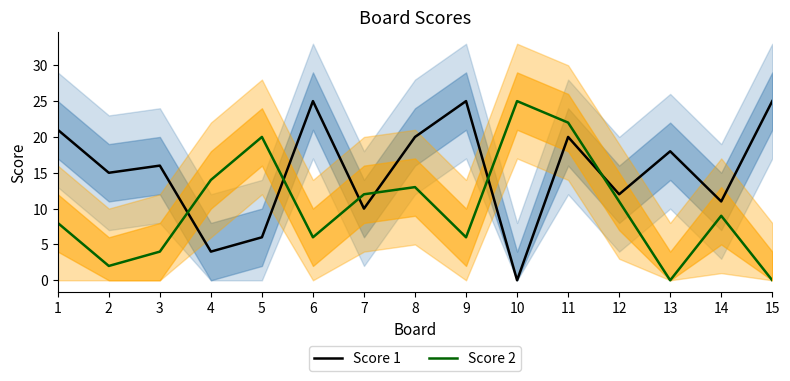

True or false: Score 1 has a value of 6 at 5.

True